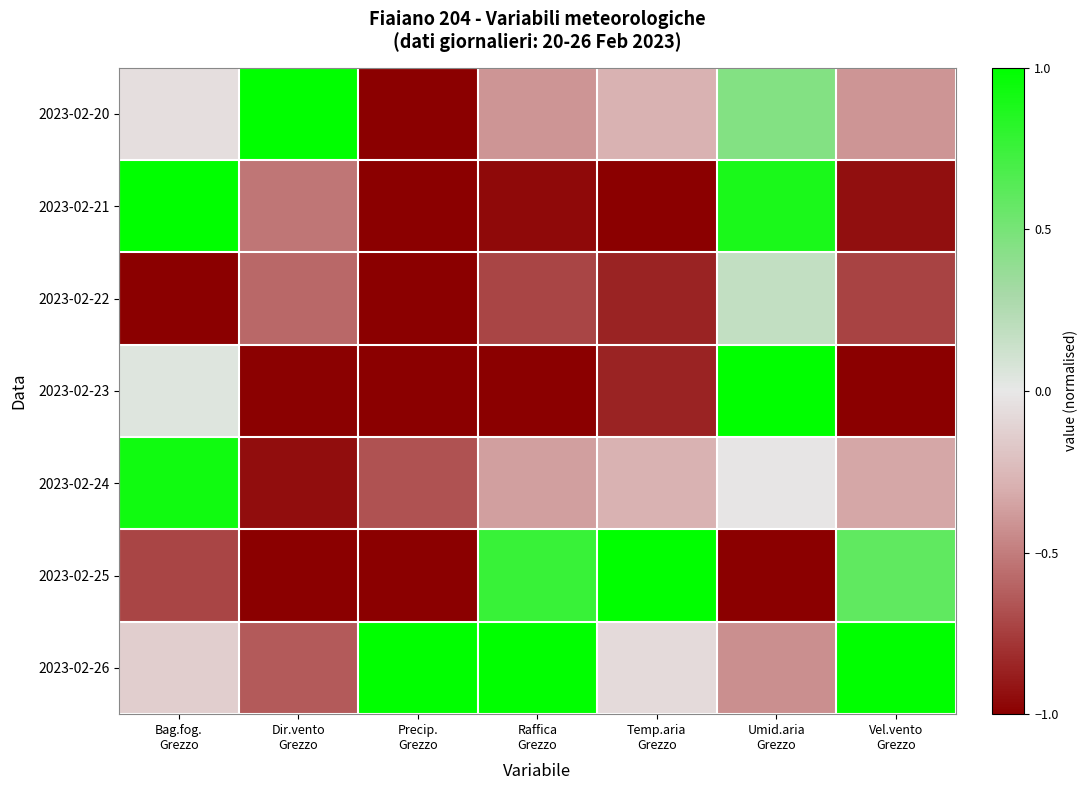

What is the spread (max minus min) of values at Raffica
Grezzo?

2.0